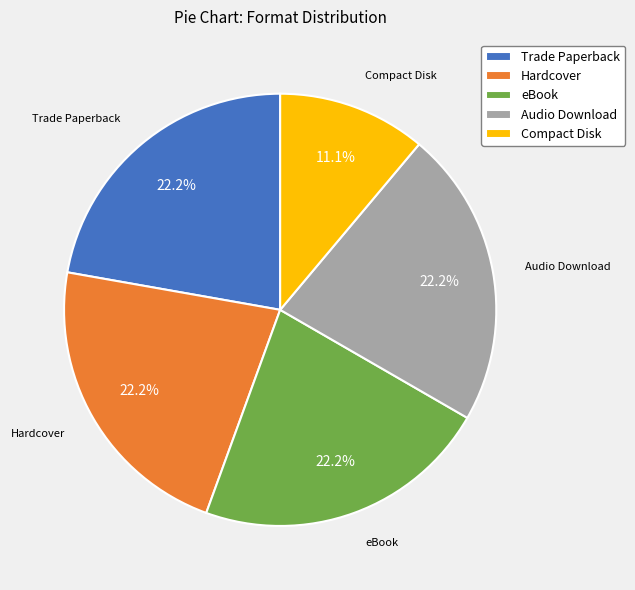

Does any single category account for the majority?

No